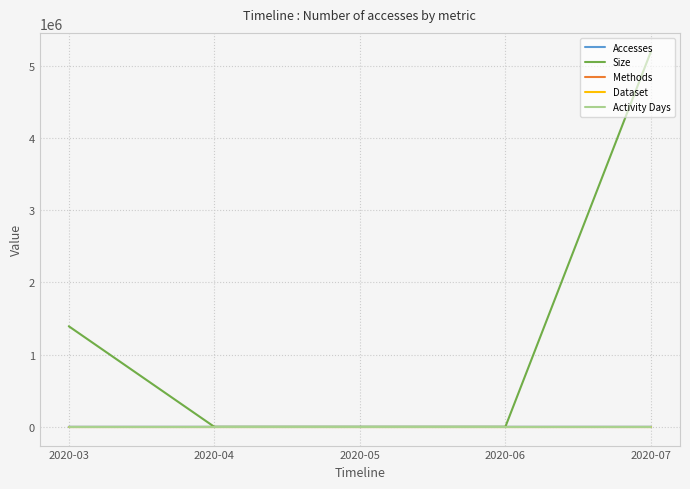

What is the greatest value displayed?

5197946